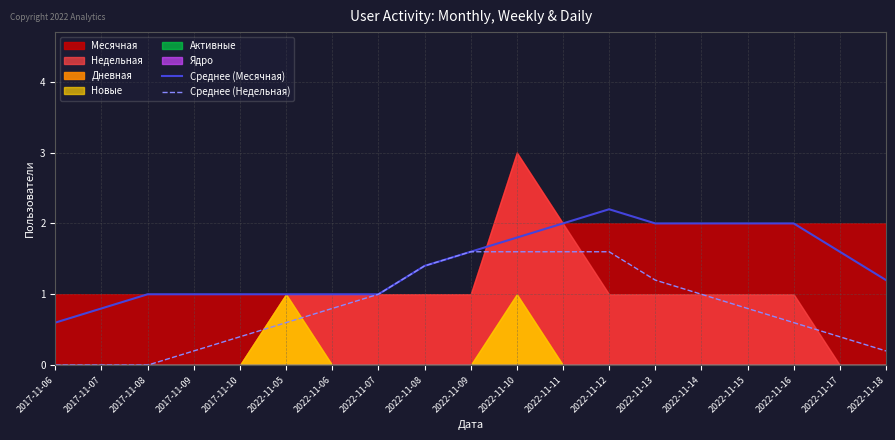

Which series has the largest total across all categories?

Среднее (Месячная)